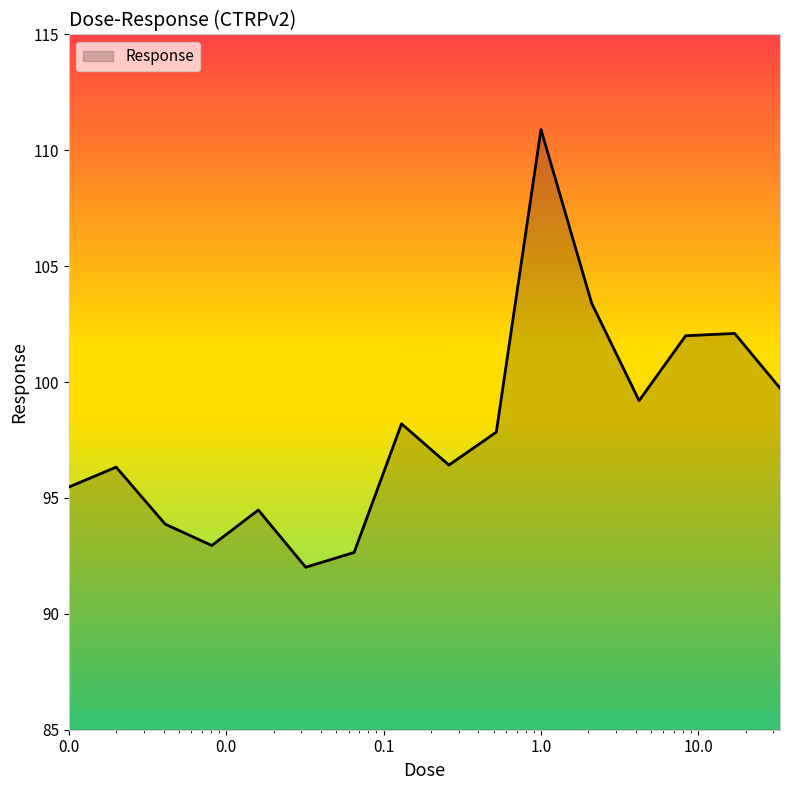

What is the difference between the maximum and minimum values?

18.9